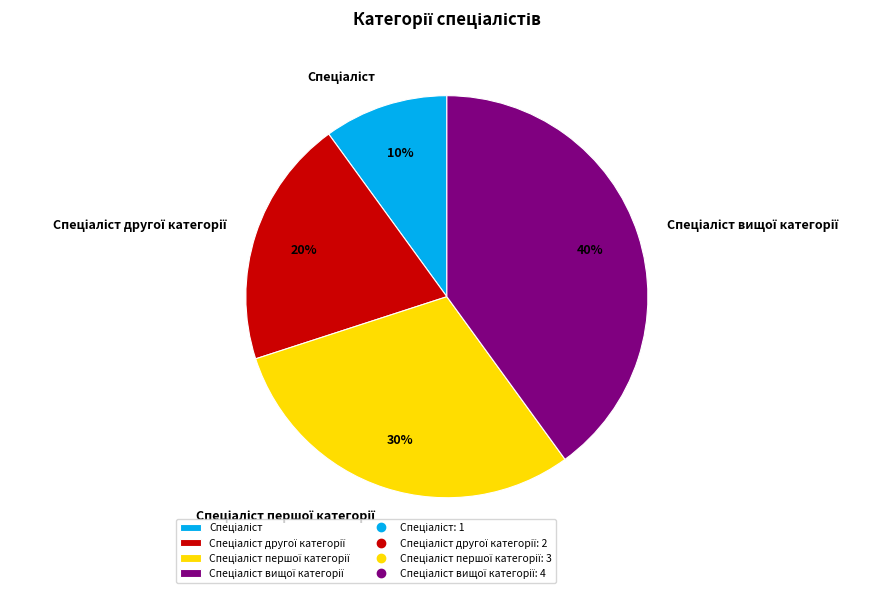

Is there a majority slice in this chart?

No